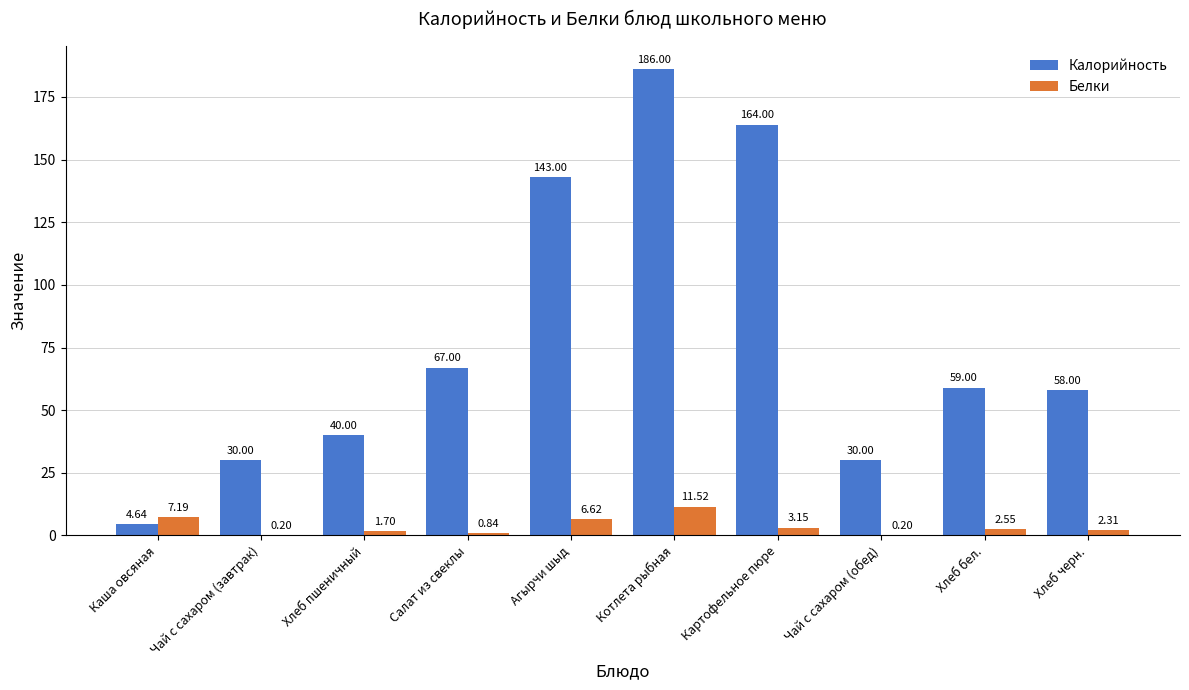

What is the total value across all series at Хлеб черн.?

60.3